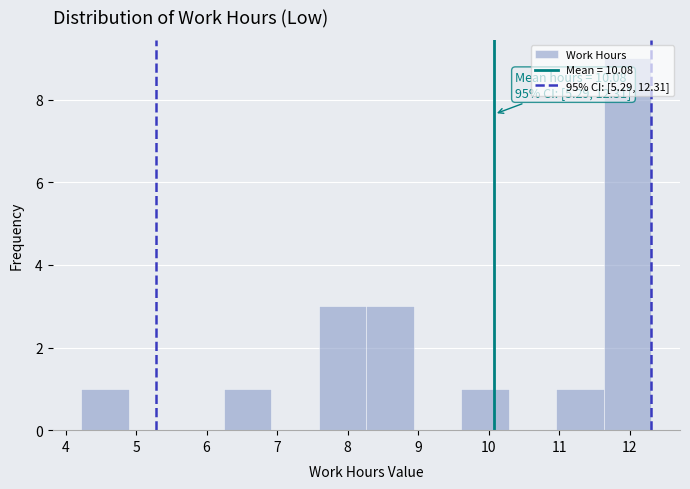

Over which range of the x-axis is the bar tallest?

11.6 to 12.3